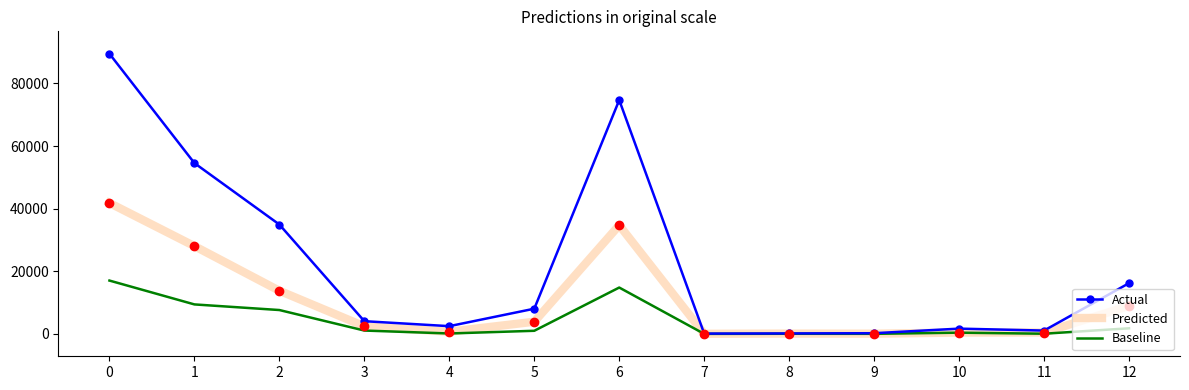

What is the sum of all Baseline values?

53341